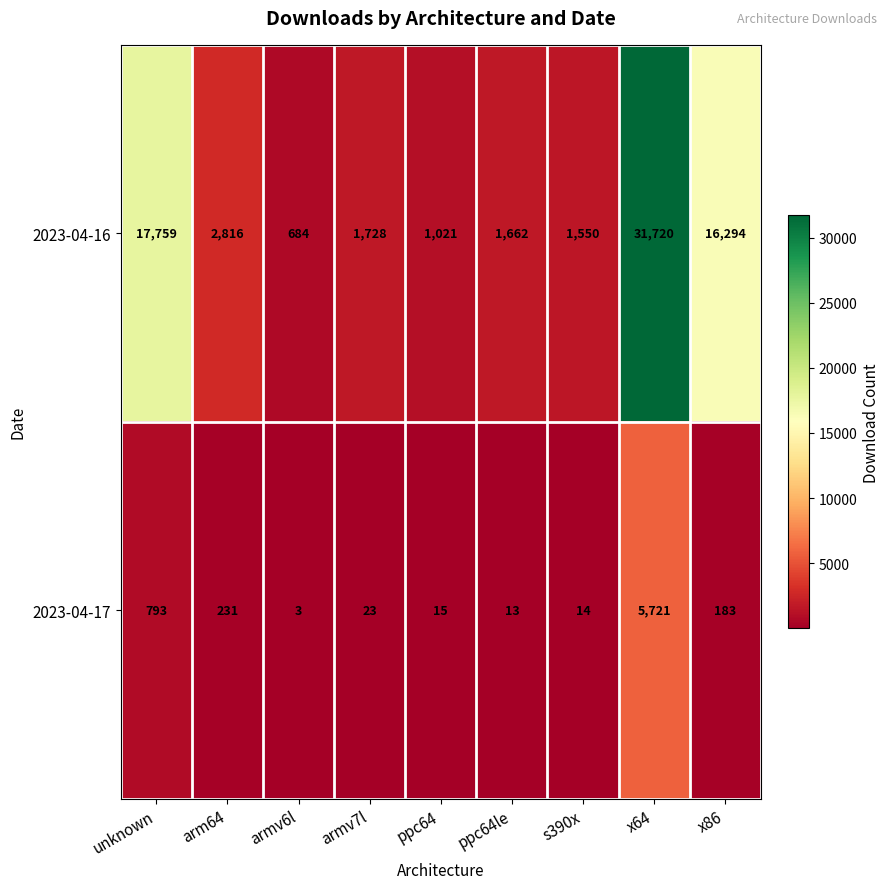

What is the sum of all 2023-04-17 values?

6996